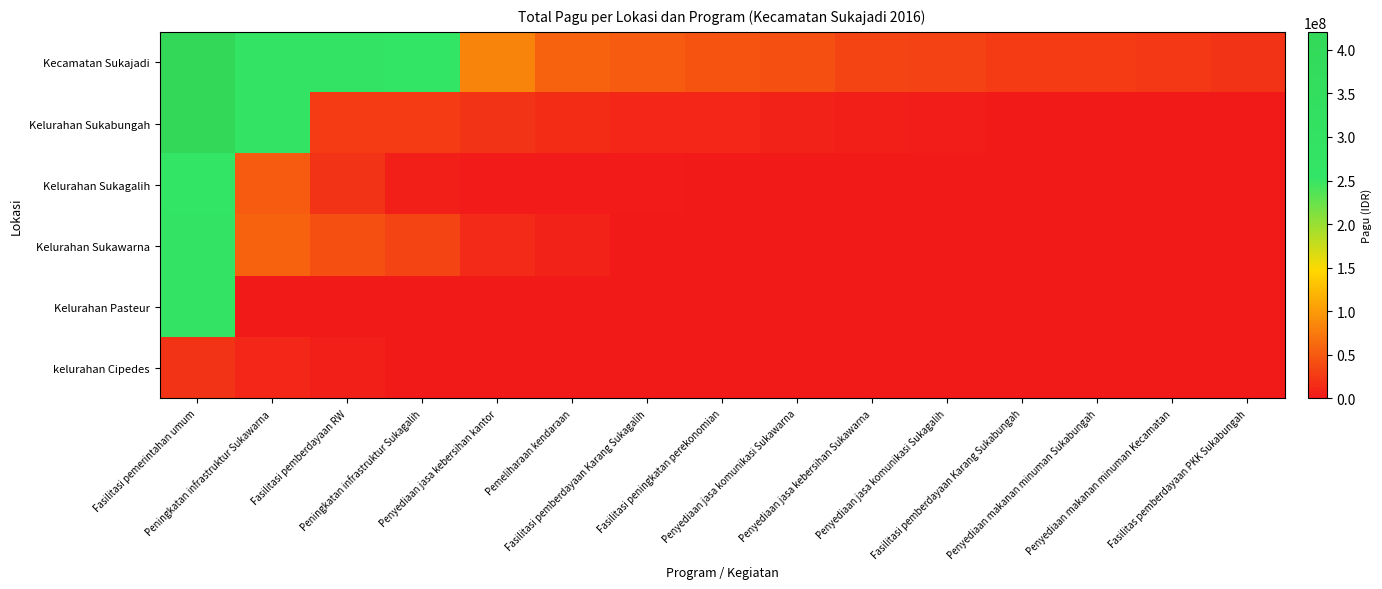

Which series has the largest total across all categories?

Kecamatan Sukajadi